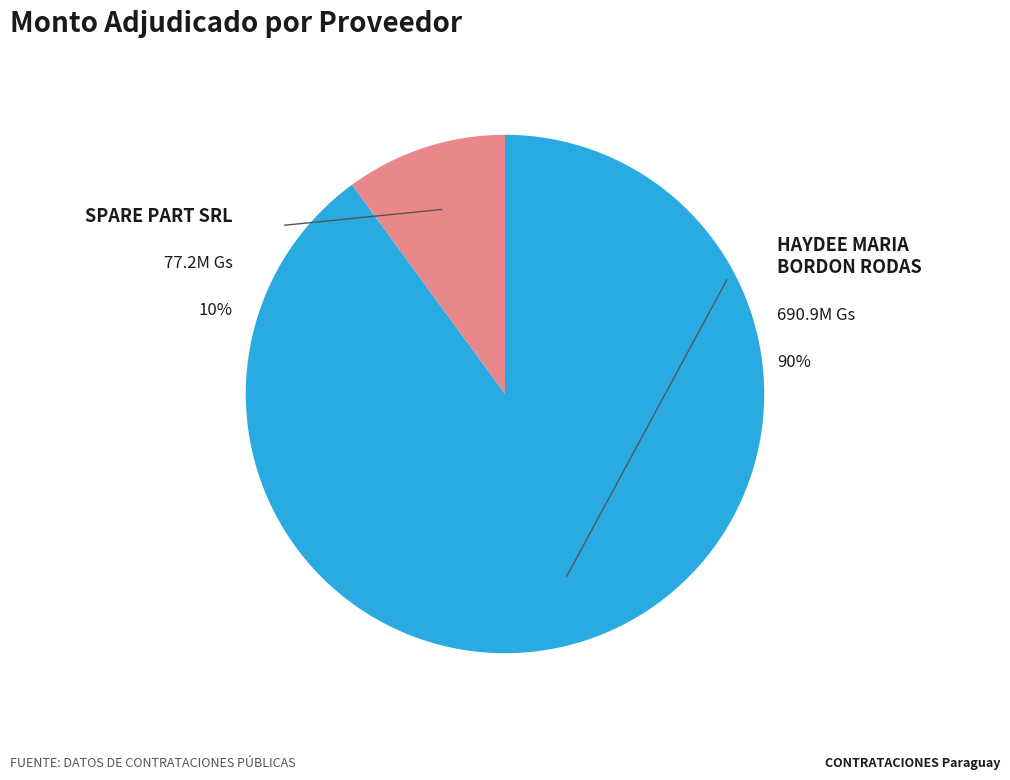

What percentage is the SPARE PART SRL slice, to the nearest percent?

10%